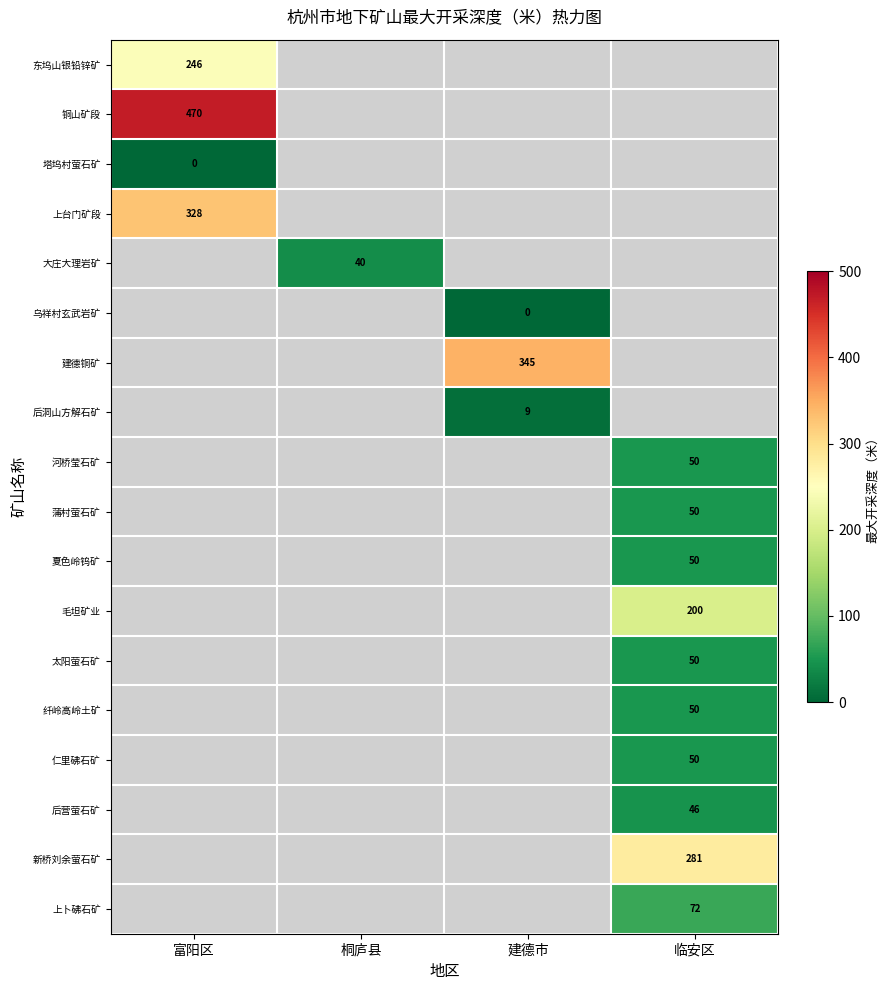

The value of 河桥莹石矿 at 临安区 is 66. True or false?

False